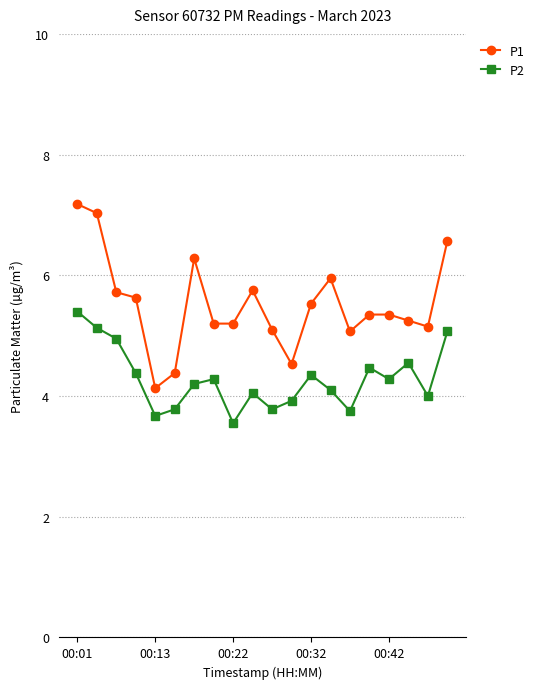

True or false: P1 has more than 1 points higher than both neighbors.

True